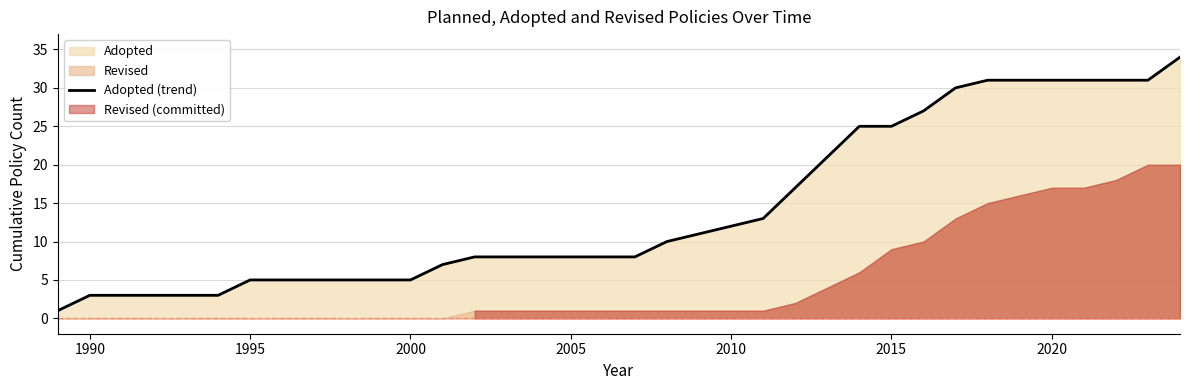

What is the highest value of the Adopted (trend) series?

34